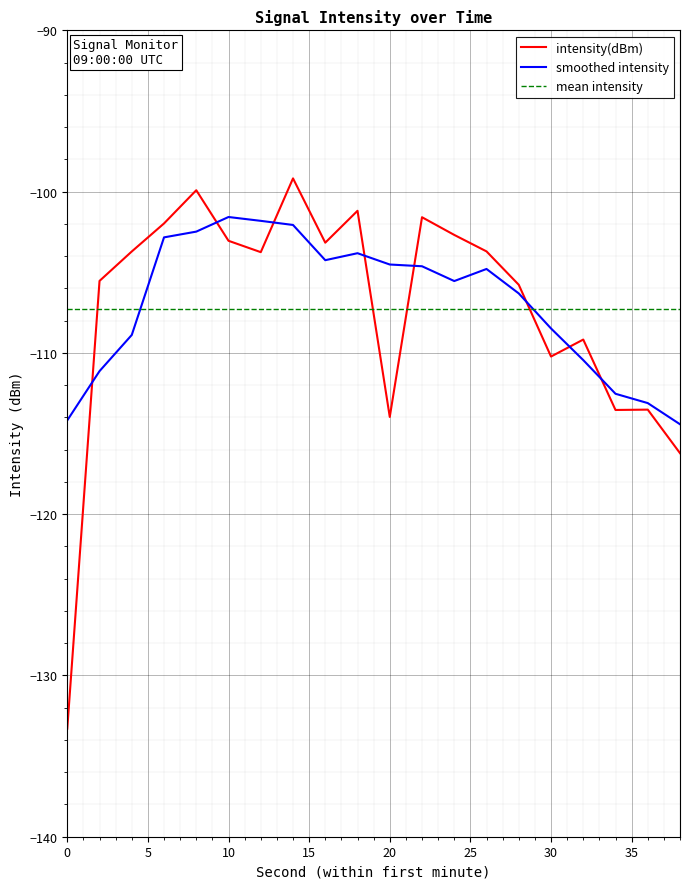

What is the greatest value displayed?

-99.2